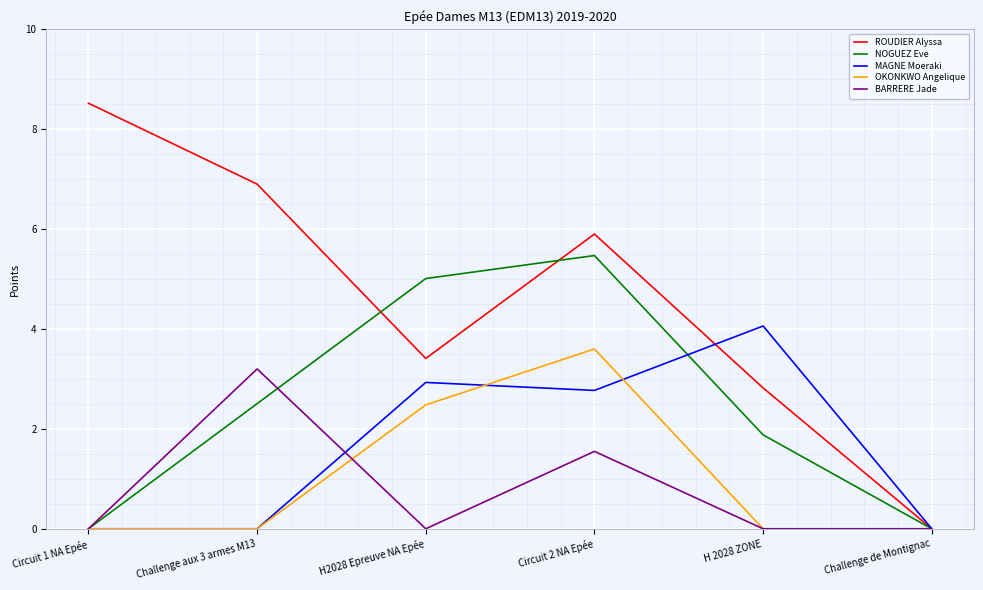

Is the value of ROUDIER Alyssa at H 2028 ZONE greater than the value of NOGUEZ Eve at Challenge de Montignac?

Yes